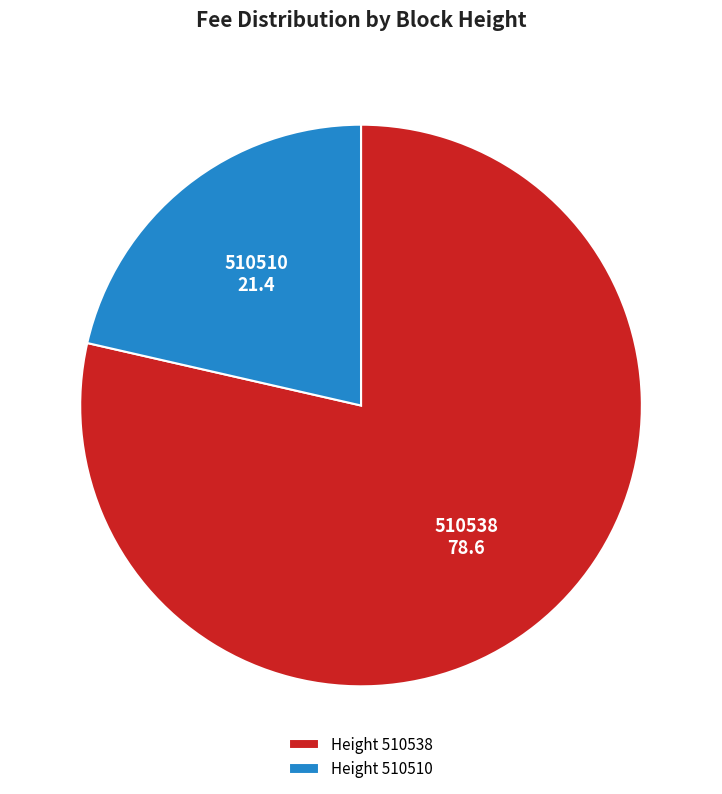

Is the sum of Height 510538 and Height 510510 greater than half?

Yes